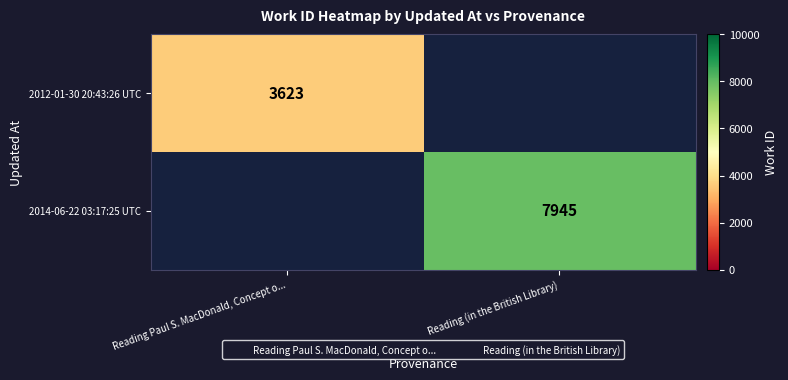

List the labels in order of 2012-01-30 20:43:26 UTC value, largest first.

Reading Paul S. MacDonald, Concept o..., Reading (in the British Library)